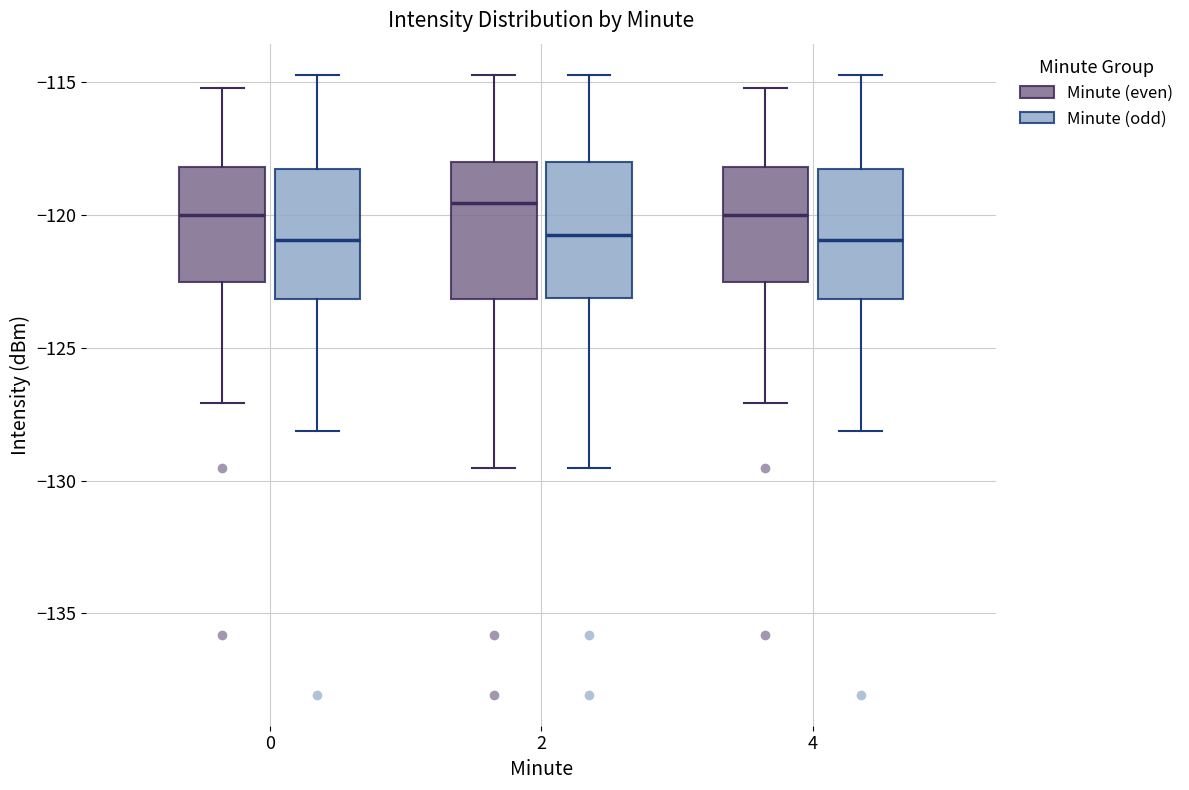

Reading left to right, transcribe this box plot: for each box, give where its median line is, the range the box spans, and where its two whiskers end, as read against the y-axis. The values are not printed on the chart, so give them approximately, as read against the axis.

0 (Minute (even)): median -120.0, box -122.5 to -118.0, whiskers -127.0 to -115.0
0 (Minute (odd)): median -121.0, box -123.0 to -118.5, whiskers -128.0 to -114.5
2 (Minute (even)): median -119.5, box -123.0 to -118.0, whiskers -129.5 to -114.5
2 (Minute (odd)): median -120.5, box -123.0 to -118.0, whiskers -129.5 to -114.5
4 (Minute (even)): median -120.0, box -122.5 to -118.0, whiskers -127.0 to -115.0
4 (Minute (odd)): median -121.0, box -123.0 to -118.5, whiskers -128.0 to -114.5